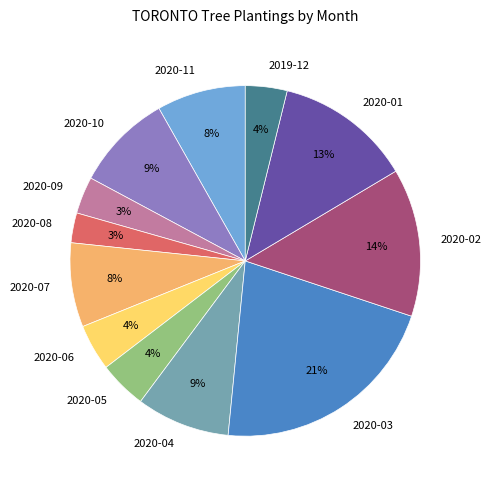

To the nearest percent, what percentage of the pie is 2020-04?

9%